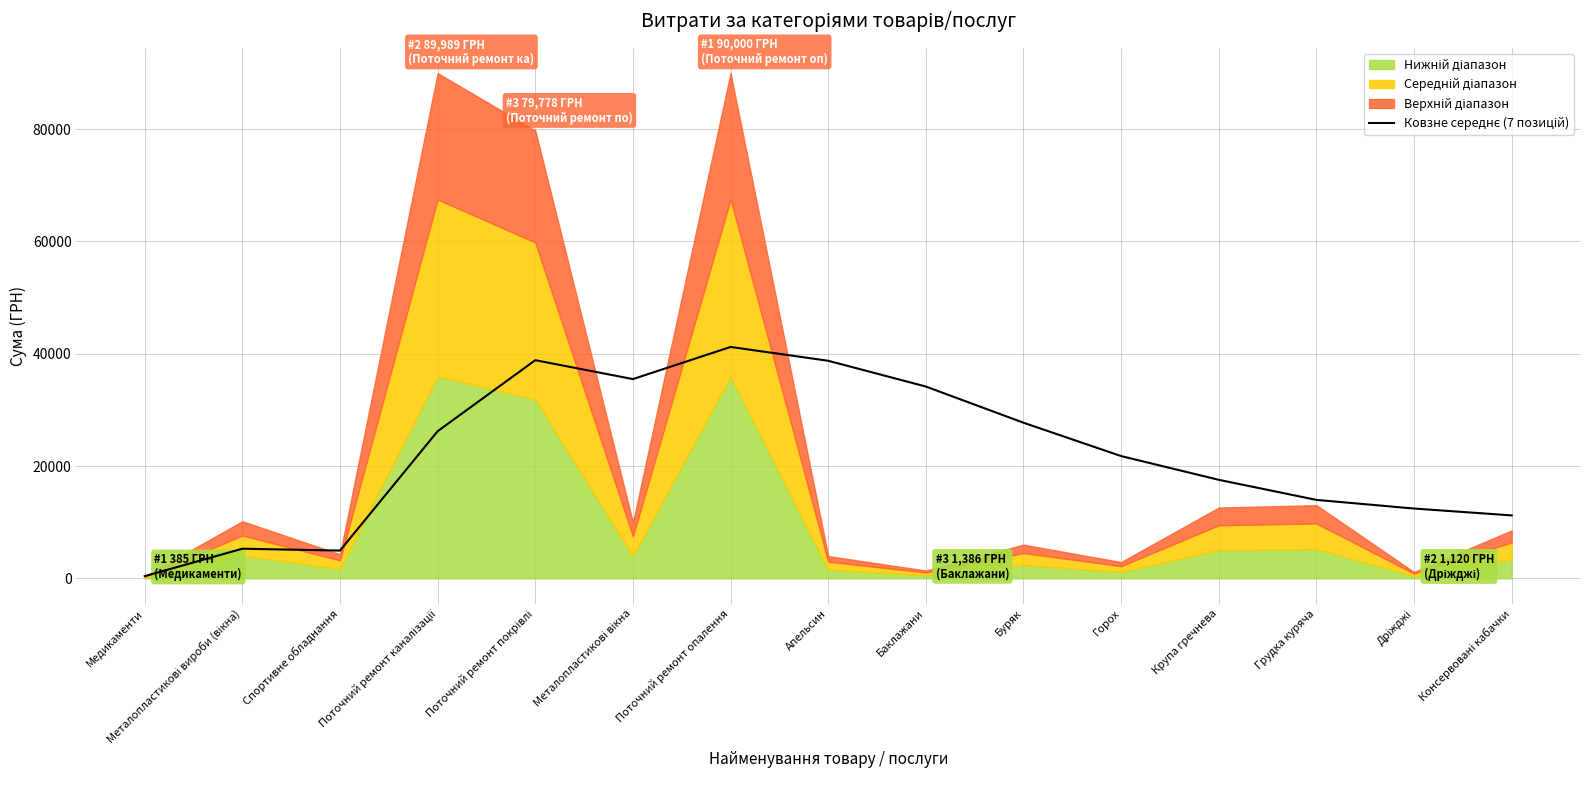

Rank the categories by value from highest to lowest.

Поточний ремонт опалення, Поточний ремонт покрівлі, Апельсин, Металопластикові вікна, Баклажани, Буряк, Поточний ремонт каналізації, Горох, Крупа гречнева, Грудка куряча, Дріжджі, Консервовані кабачки, Металопластикові вироби (вікна), Спортивне обладнання, Медикаменти